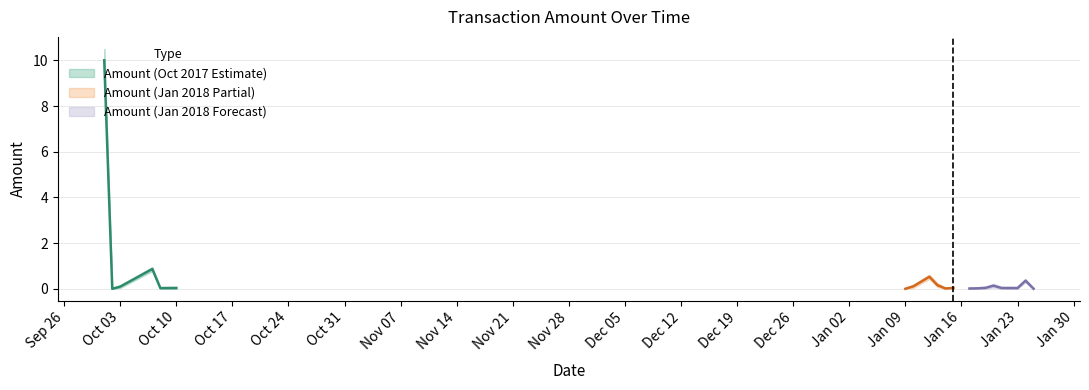

Is the value of Amount_lower at 2018-01-19 greater than the value of Amount_upper at 2017-10-01?

No